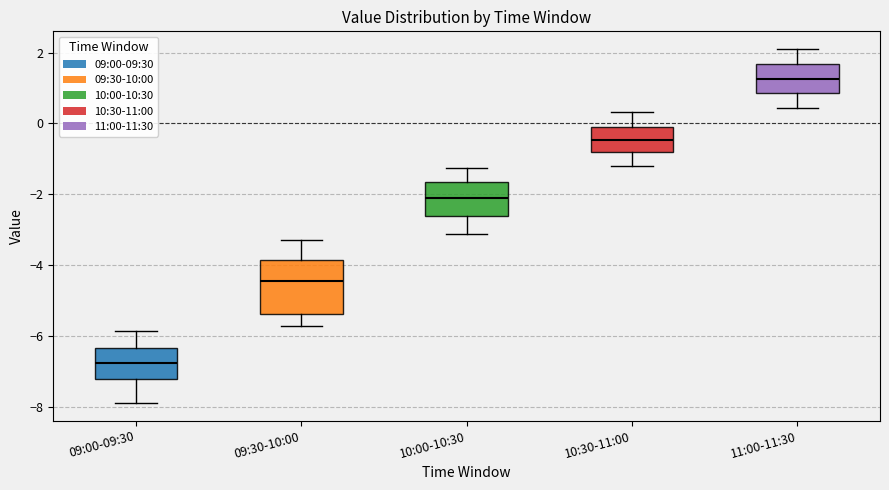

Reading left to right, transcribe this box plot: for each box, give where its median line is, the range the box spans, and where its two whiskers end, as read against the y-axis. The values are not printed on the chart, so give them approximately, as read against the axis.

09:00-09:30: median -6.8, box -7.2 to -6.4, whiskers -7.8 to -5.8
09:30-10:00: median -4.4, box -5.4 to -3.8, whiskers -5.8 to -3.2
10:00-10:30: median -2.0, box -2.6 to -1.6, whiskers -3.2 to -1.2
10:30-11:00: median -0.4, box -0.8 to 0.0, whiskers -1.2 to 0.4
11:00-11:30: median 1.2, box 0.8 to 1.6, whiskers 0.4 to 2.2